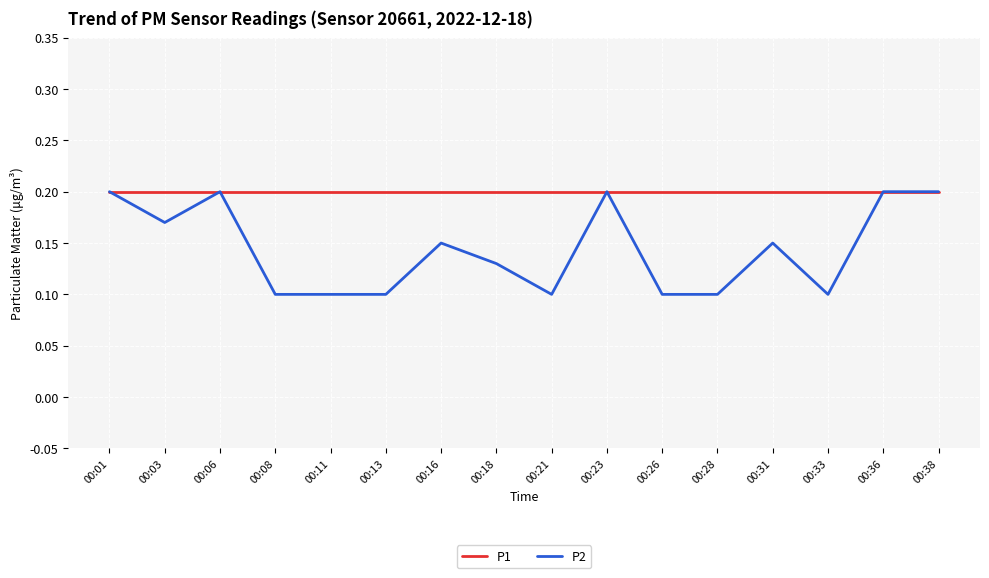

Which series has the largest range (max minus min)?

P2